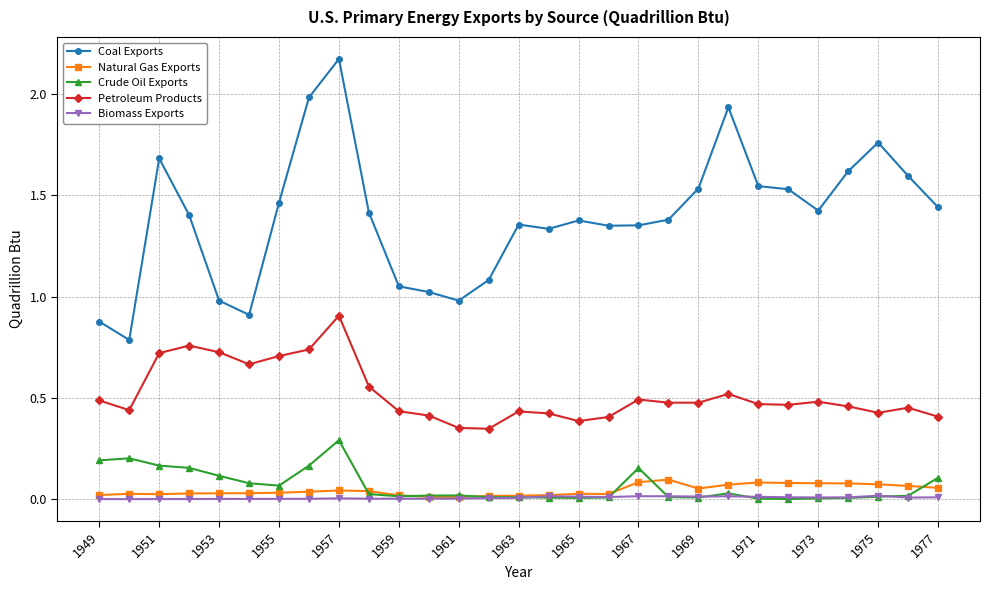

In Biomass Exports, how many points are higher than both neighbors (excluding endpoints)?

7